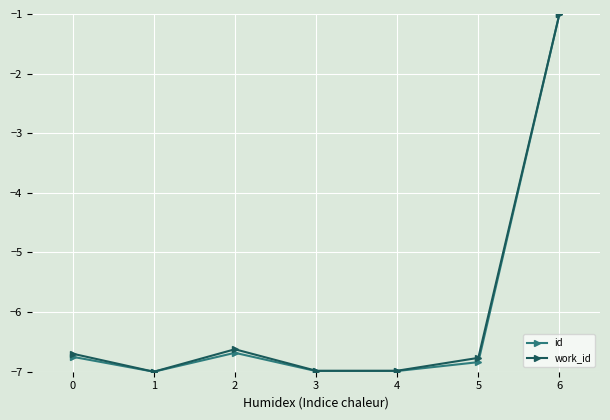

Is the value of id at 3 greater than the value of work_id at 0?

No